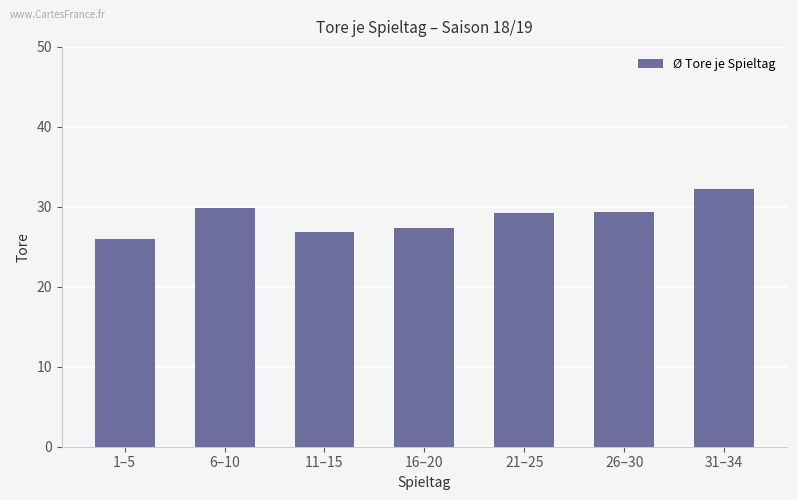

What is the label of the 2nd bar from the left?

6–10